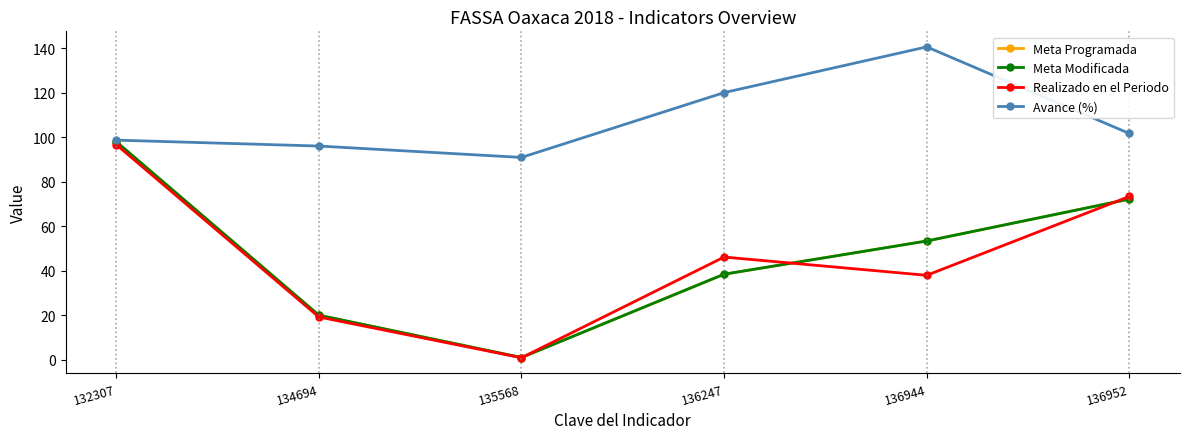

How many interior local valleys does the Avance (%) series have?

1